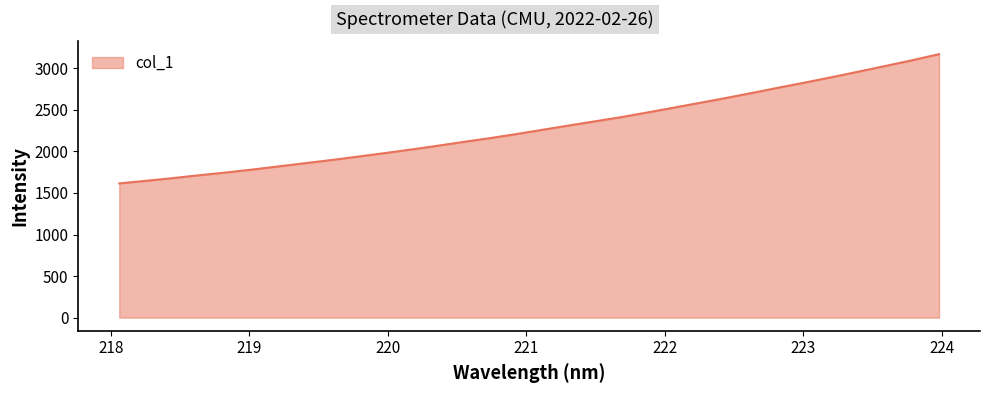

What is the smallest value displayed?

1615.1